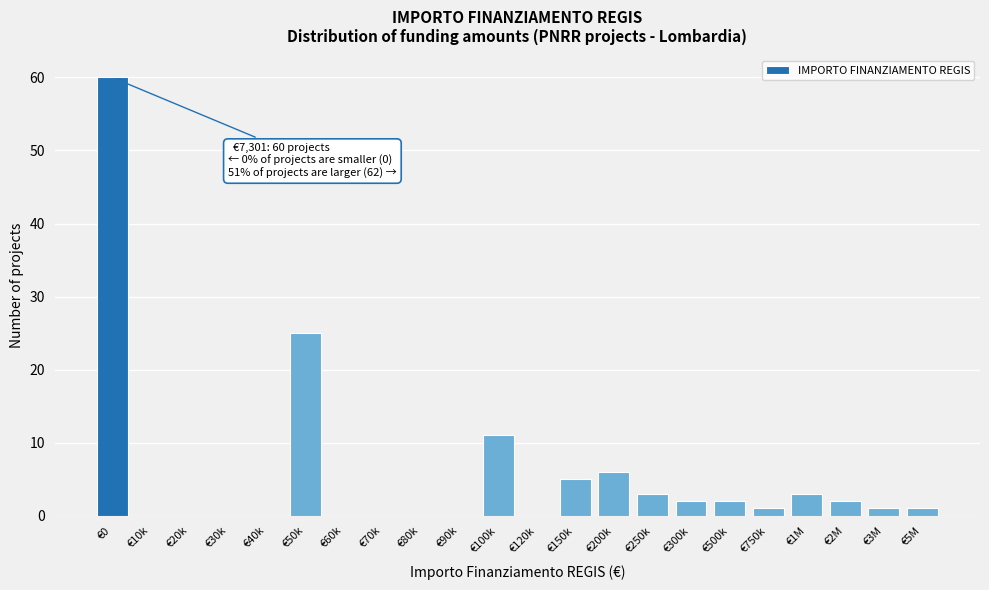

Reading left to right, list all the values displayed in this chart.

€0=60	€10k=0	€20k=0	€30k=0	€40k=0	€50k=25	€60k=0	€70k=0	€80k=0	€90k=0	€100k=11	€120k=0	€150k=5	€200k=6	€250k=3	€300k=2	€500k=2	€750k=1	€1M=3	€2M=2	€3M=1	€5M=1